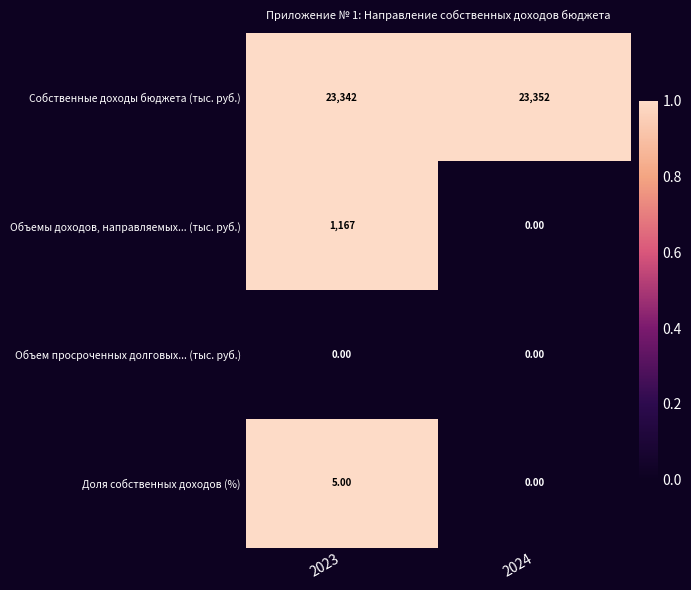

At 2023, list the series in order from largest to smallest.

Собственные доходы бюджета (тыс. руб.), Объемы доходов, направляемых... (тыс. руб.), Доля собственных доходов (%), Объем просроченных долговых... (тыс. руб.)